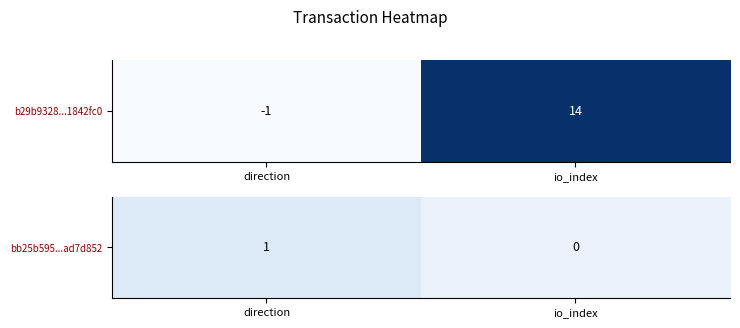

List the labels in order of value, smallest first.

io_index, direction